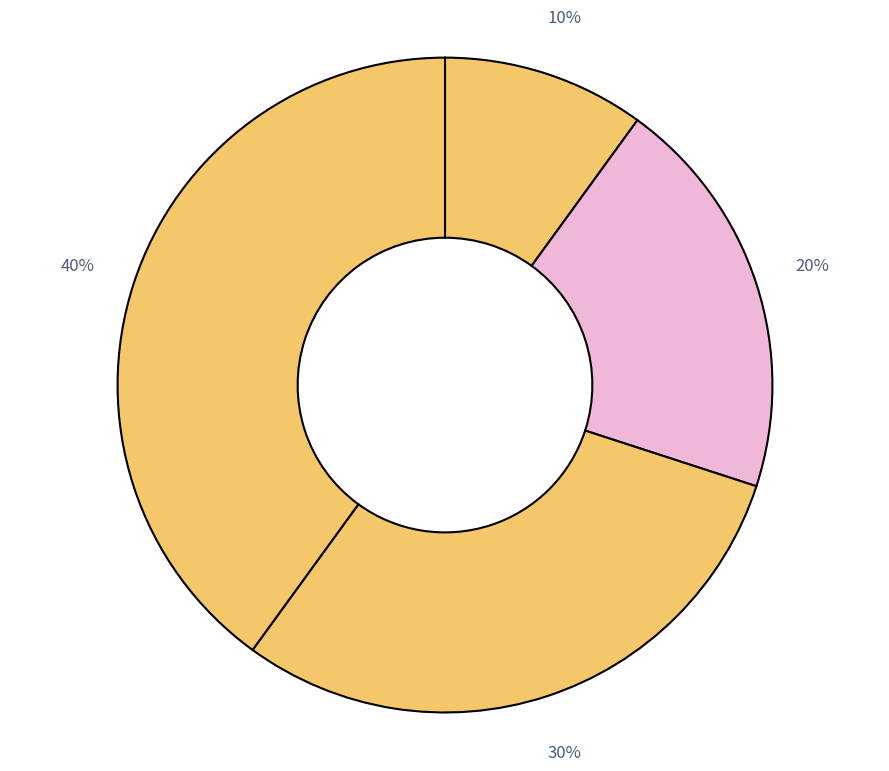

How many segments does this pie chart have?

4